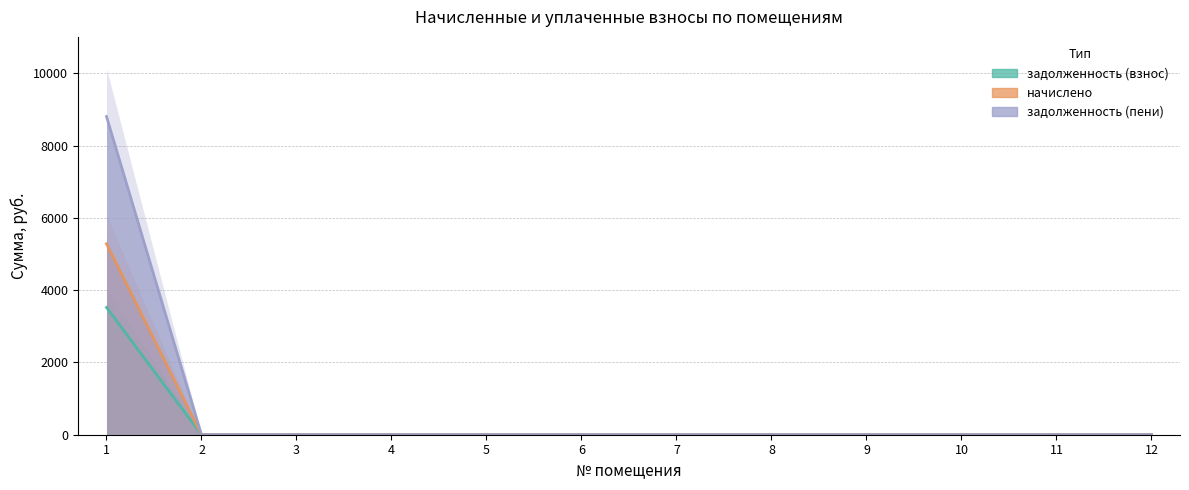

Which has a higher value, 10 or 4?

10